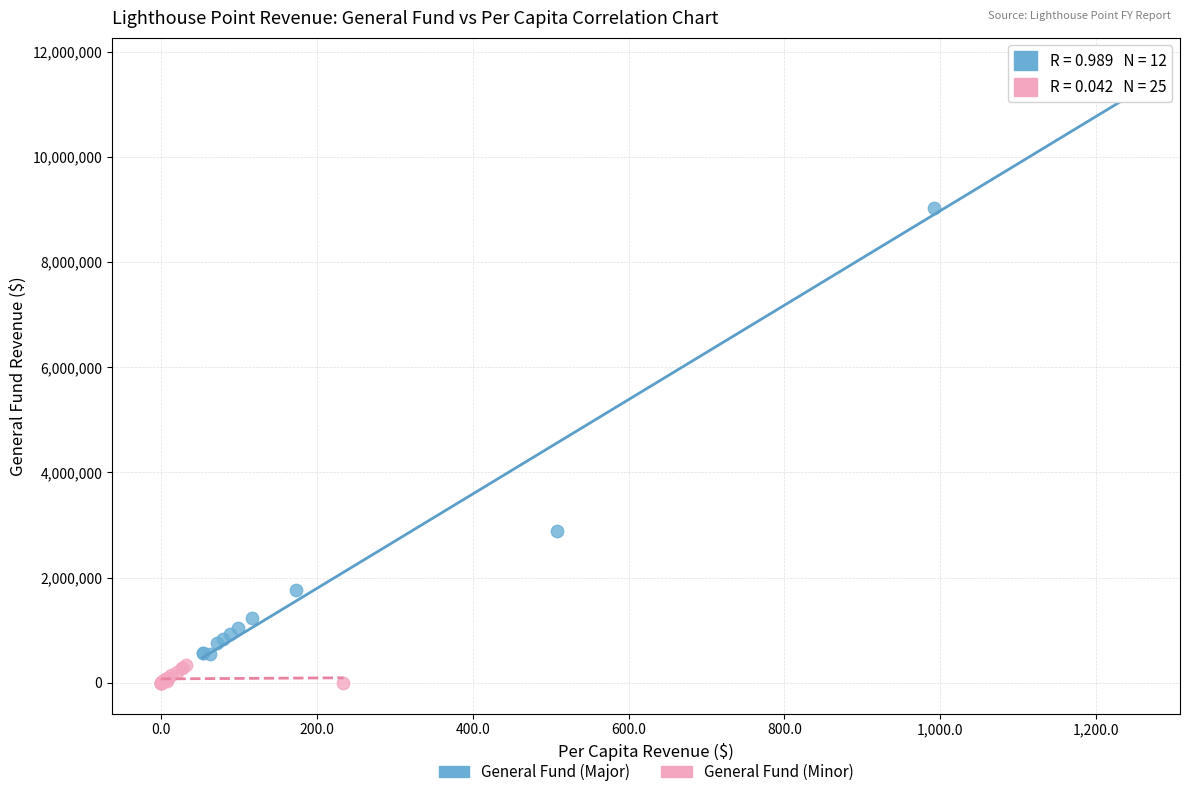

Which series contains the highest Y value?

General Fund (Major)